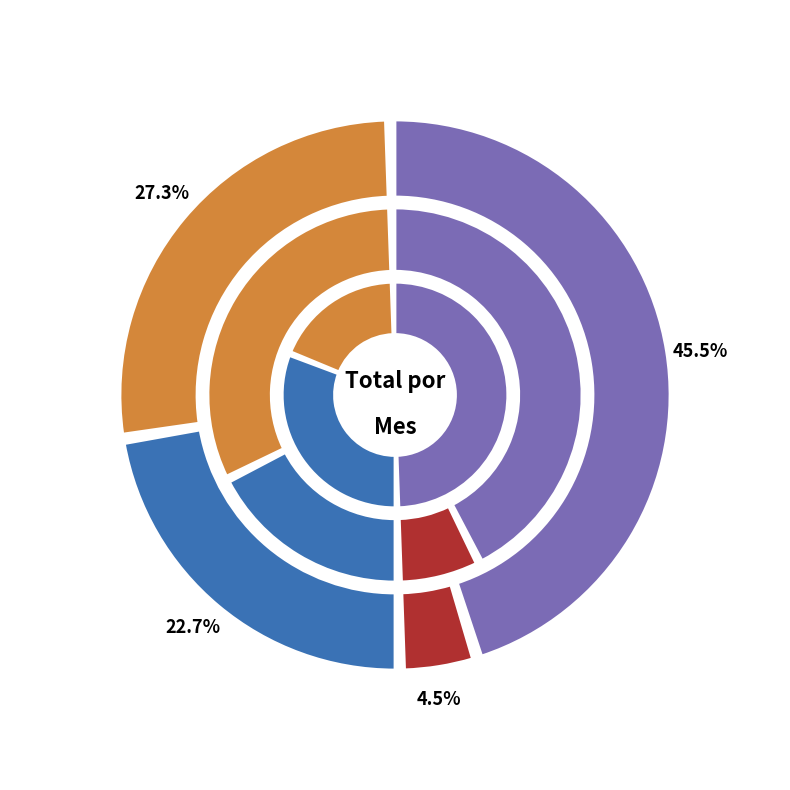

Does any single category account for the majority?

No